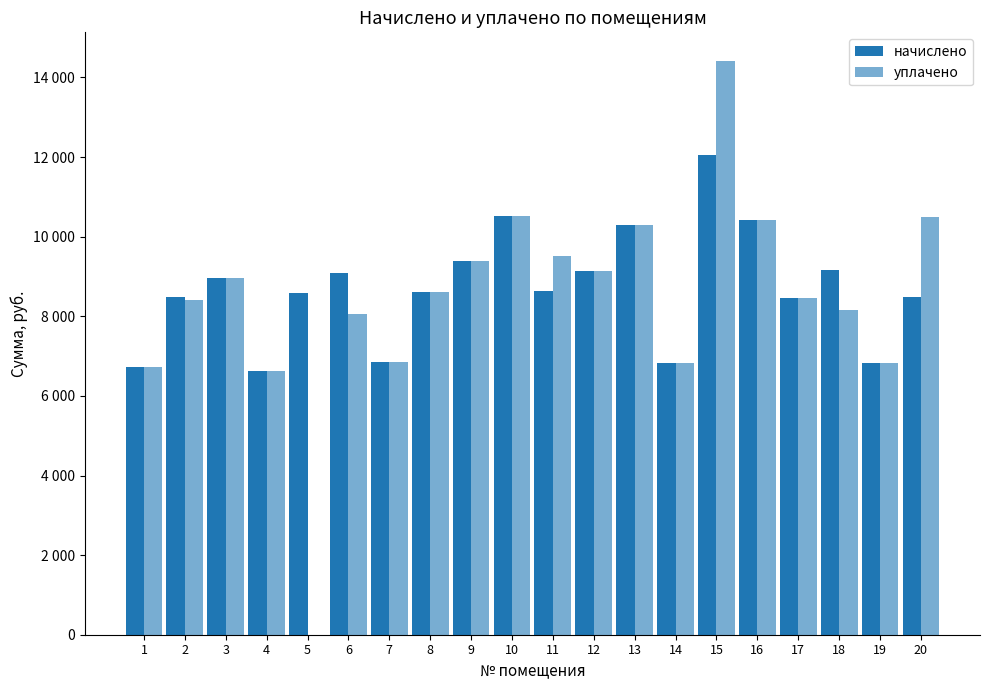

The value of уплачено at 15 is 5093.2. True or false?

False